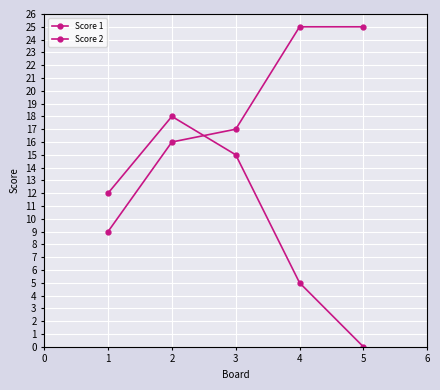

What is the difference between the second highest and minimum values in the Score 1 series?

16